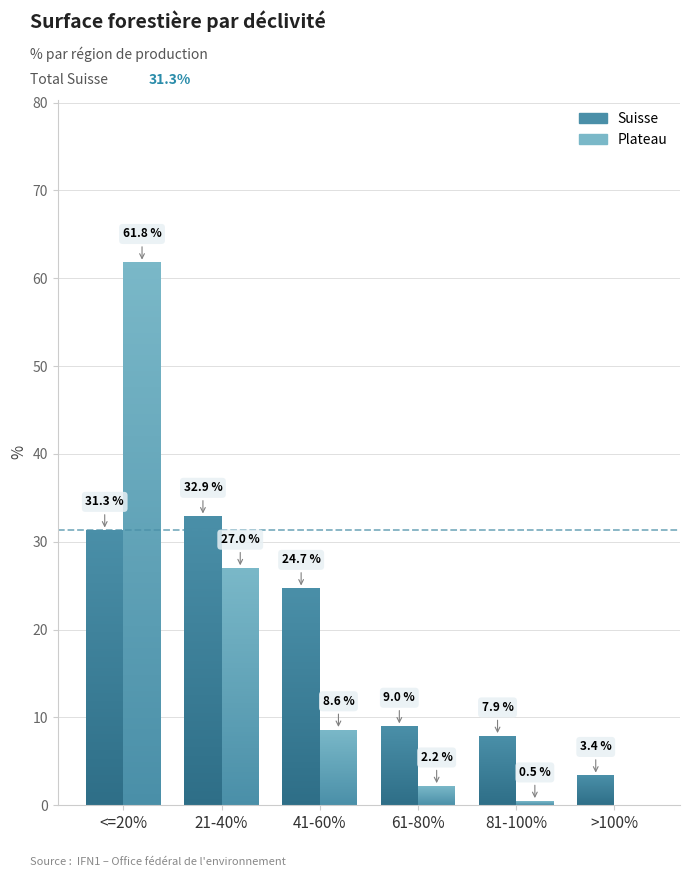

Reading left to right, what are all the values shown in this chart?

Suisse: 31.3	32.9	24.7	9.0	7.9	3.4
Plateau: 61.8	27.0	8.6	2.2	0.5	0.0